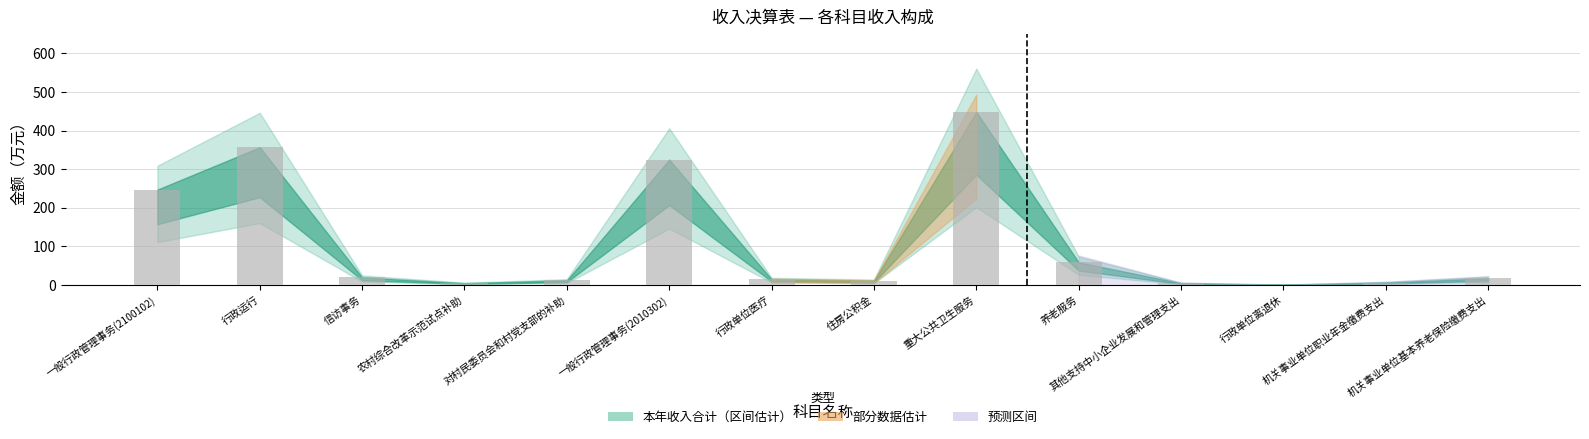

What is the sum of all values?

1530.2